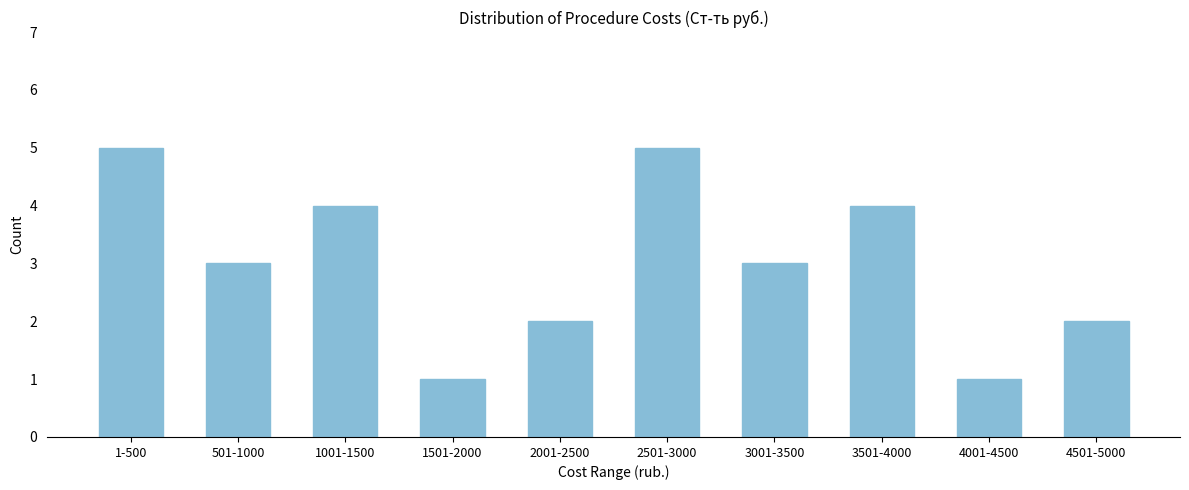

Reading left to right, list all the values displayed in this chart.

1-500=5	501-1000=3	1001-1500=4	1501-2000=1	2001-2500=2	2501-3000=5	3001-3500=3	3501-4000=4	4001-4500=1	4501-5000=2